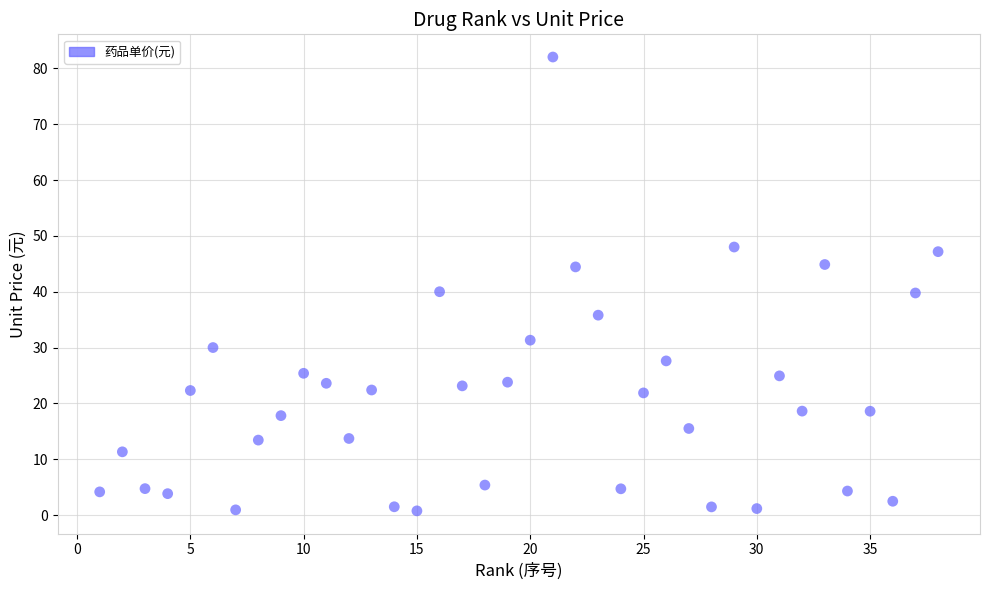

What is the range of X values (max minus min)?

37.0